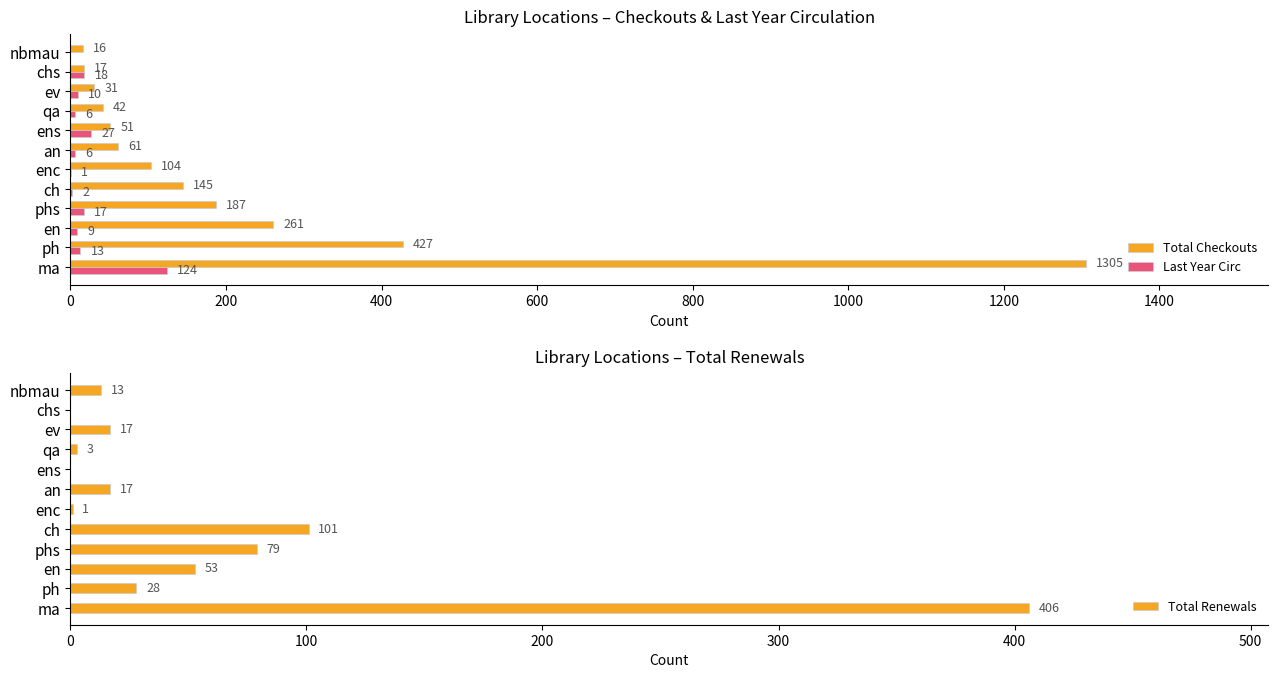

True or false: Total Checkouts has a value of 104 at enc.

True